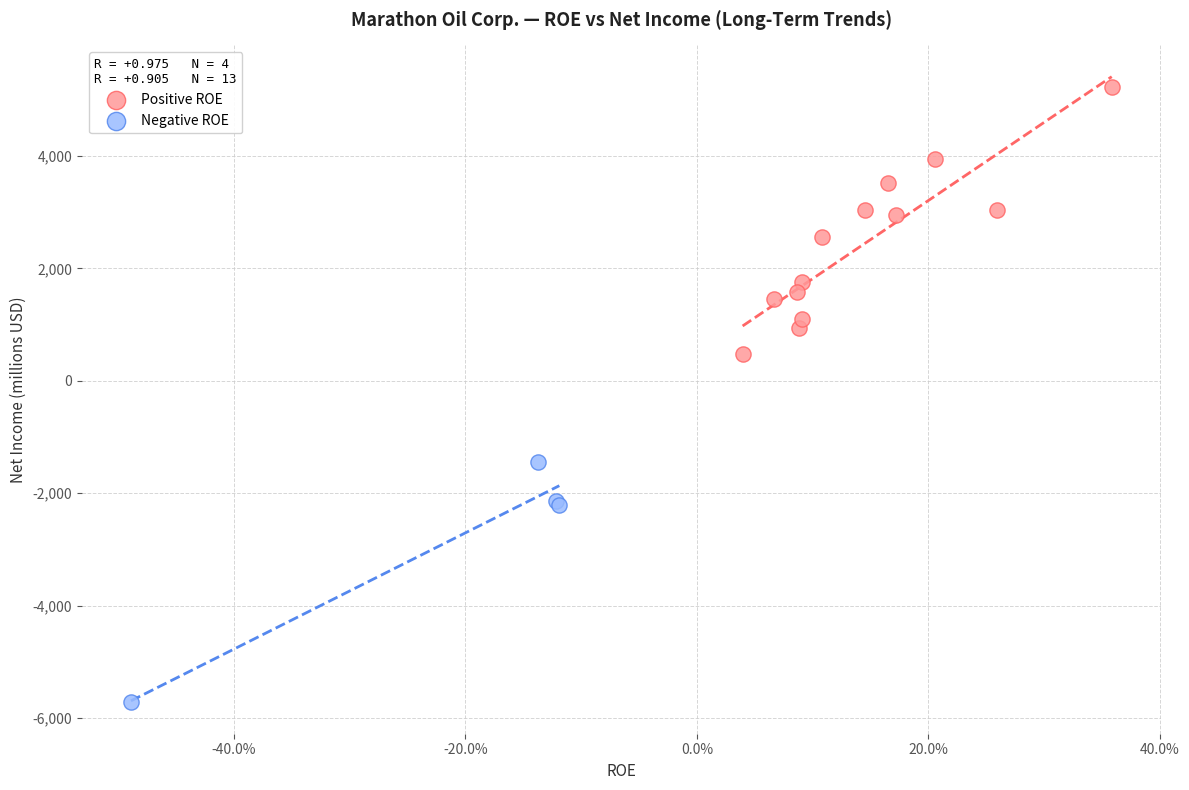

Which series contains the highest Y value?

Positive ROE